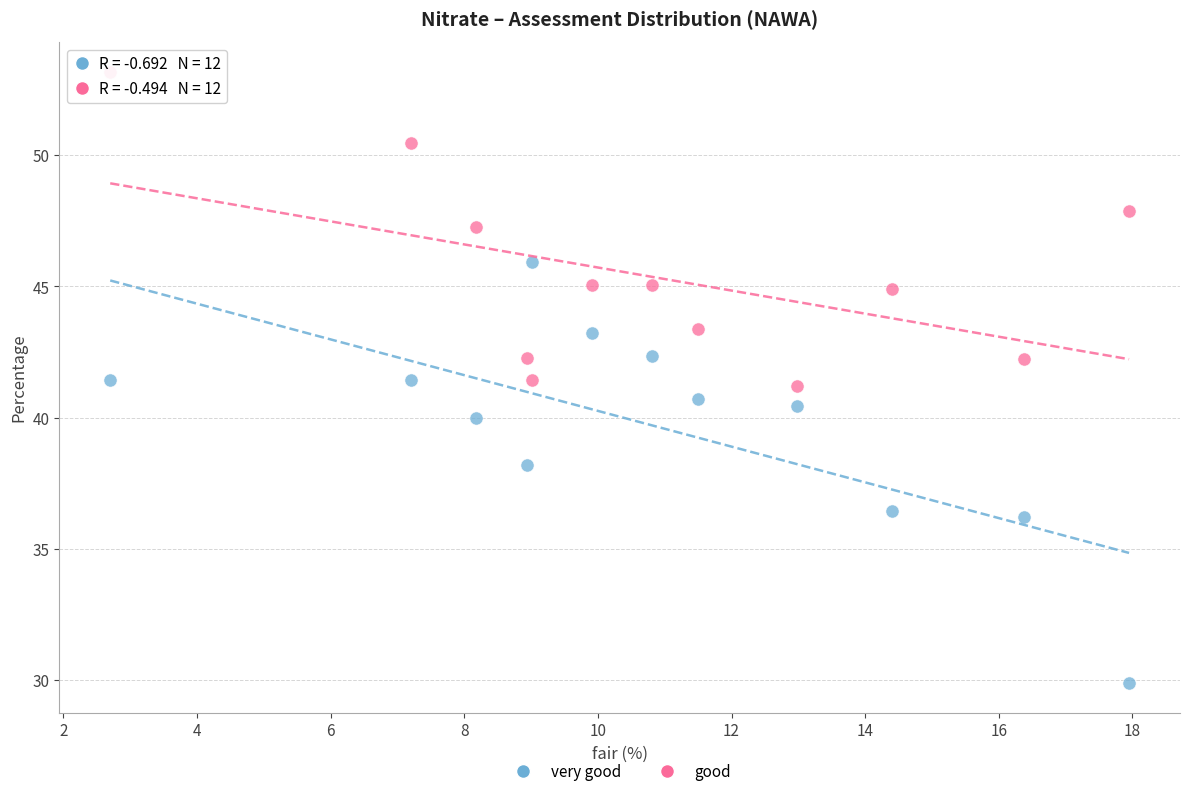

Which series contains the lowest Y value?

very good